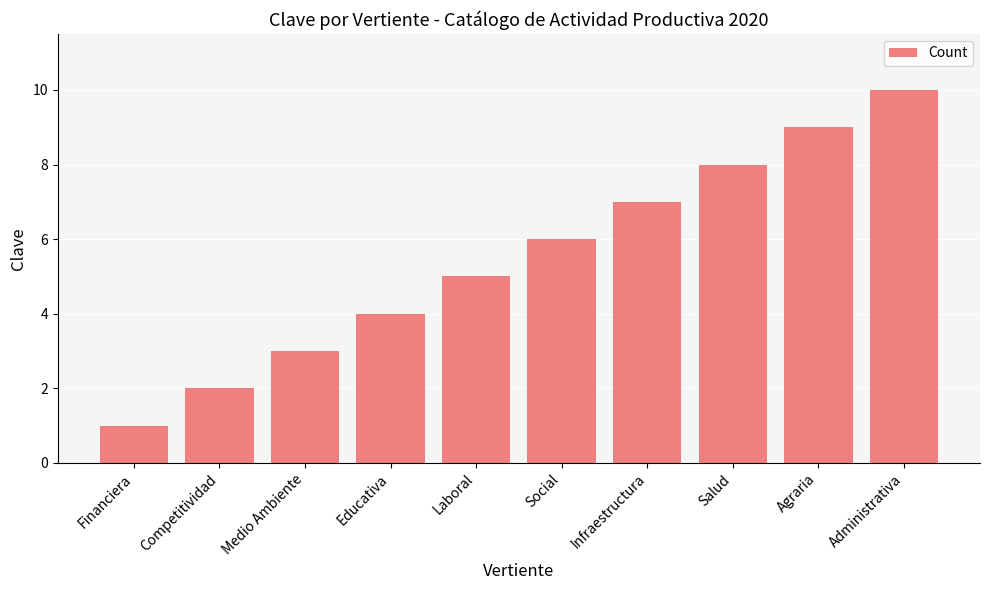

The chart shows a value of 9 at Agraria. True or false?

True